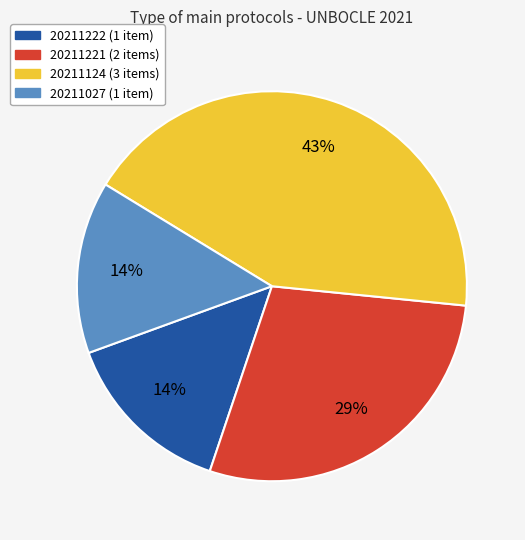

How many slices are in this pie chart?

4